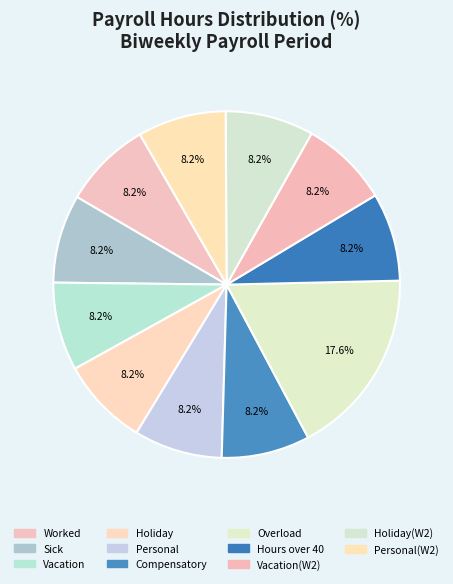

How many segments does this pie chart have?

11